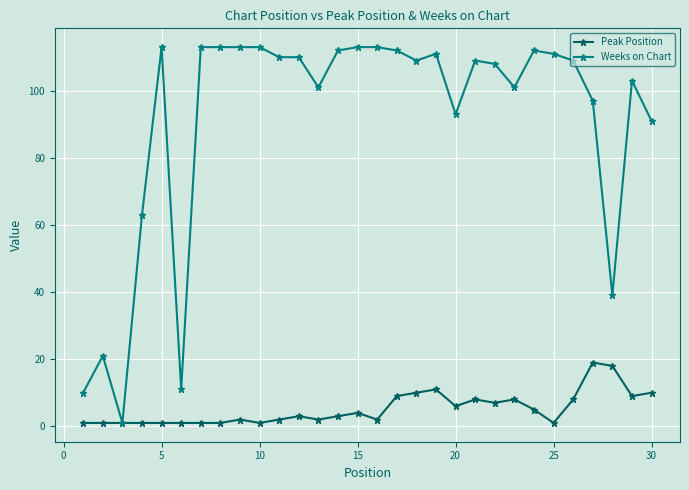

What is the highest value of the Peak Position series?

19